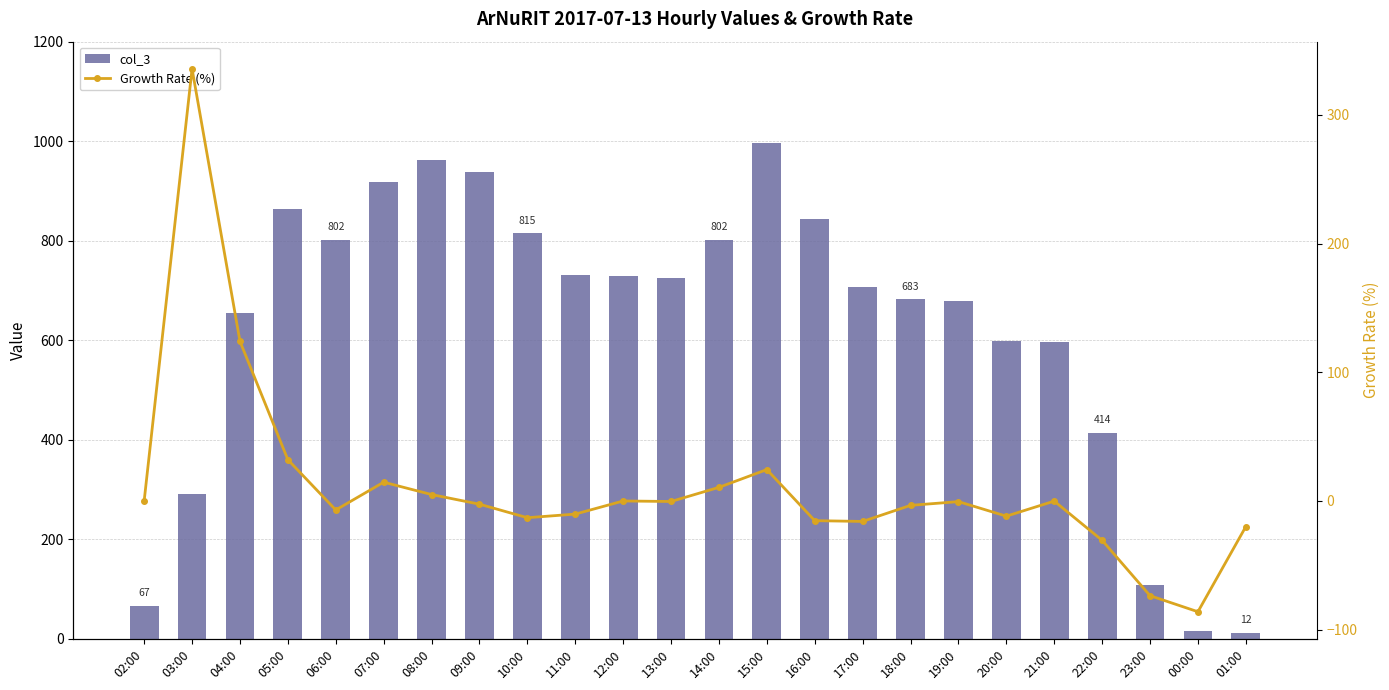

What is the maximum value for col_3?

997.0